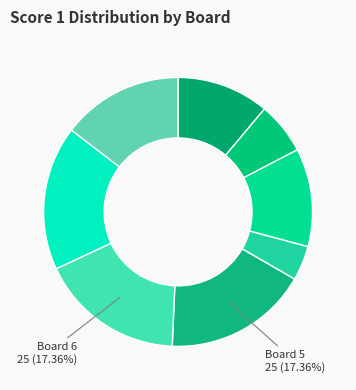

How many slices are in this pie chart?

8